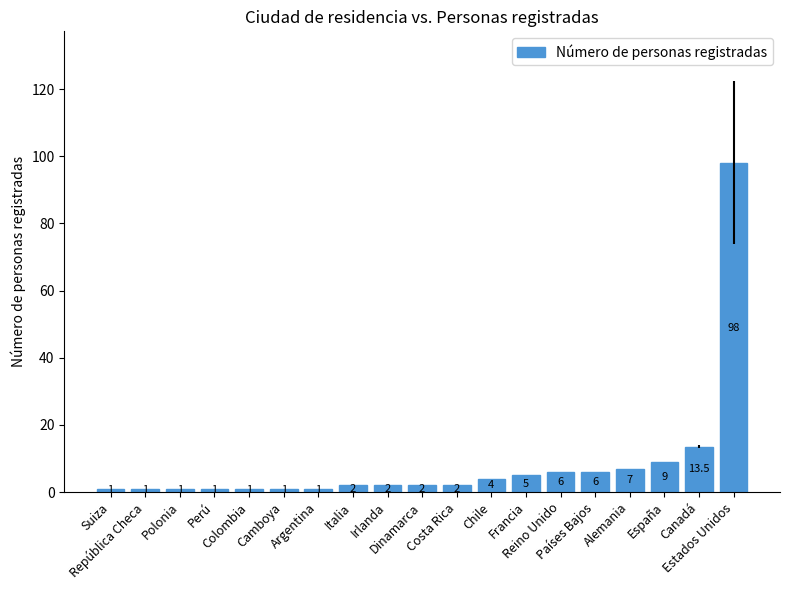

Reading left to right, extract all data points from this chart.

1.0	1.0	1.0	1.0	1.0	1.0	1.0	2.0	2.0	2.0	2.0	4.0	5.0	6.0	6.0	7.0	9.0	13.5	98.0